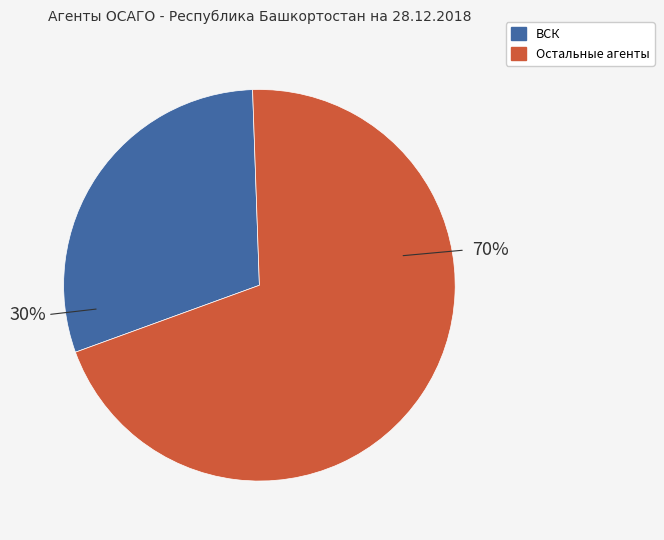

Is it true that Остальные агенты is 70% of the pie?

True